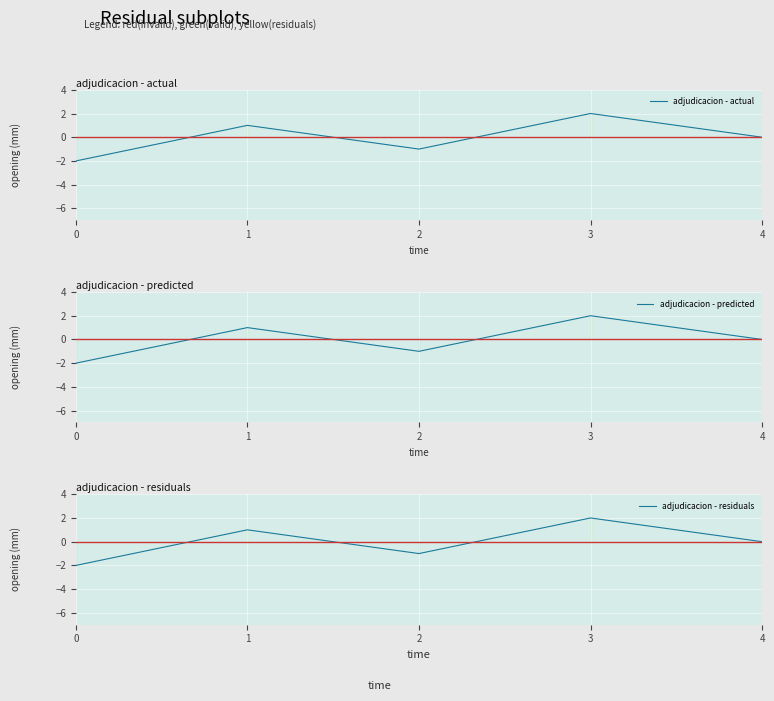

Between 0 and 1, which is larger?

1